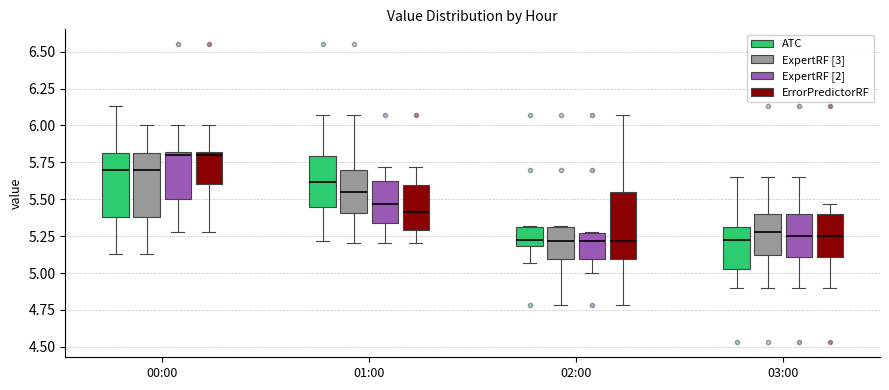

Where does the lower whisker of the box for 03:00 (ErrorPredictorRF) end on the y-axis? The values are not printed on the chart, so give them approximately, as read against the axis.

4.90